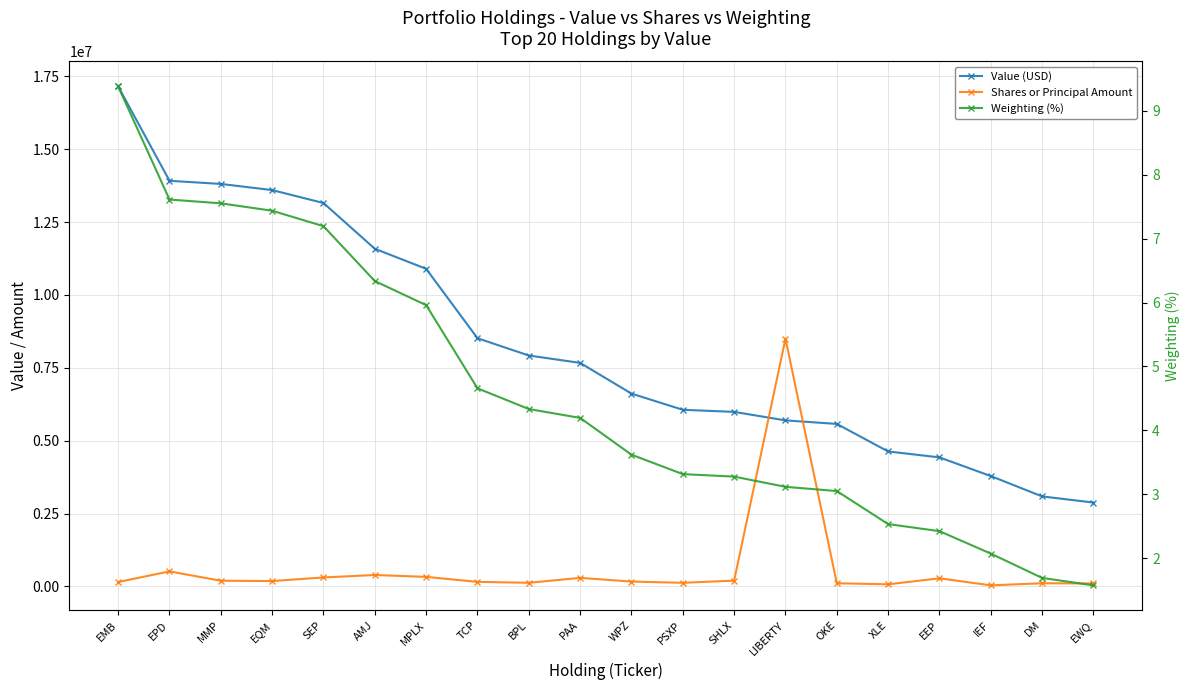

How many interior local valleys does the Shares or Principal Amount series have?

5